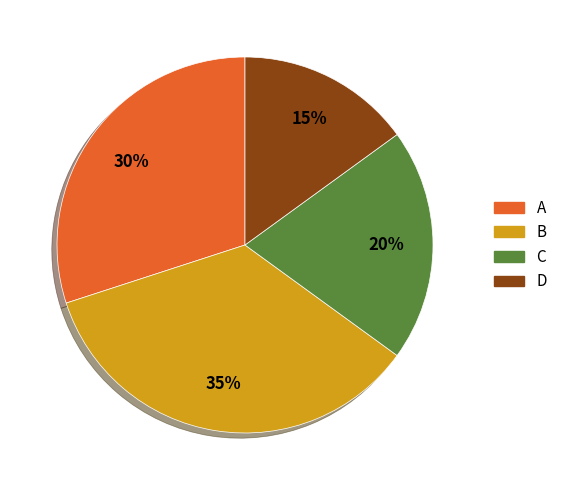

Count the number of slices in the pie.

4